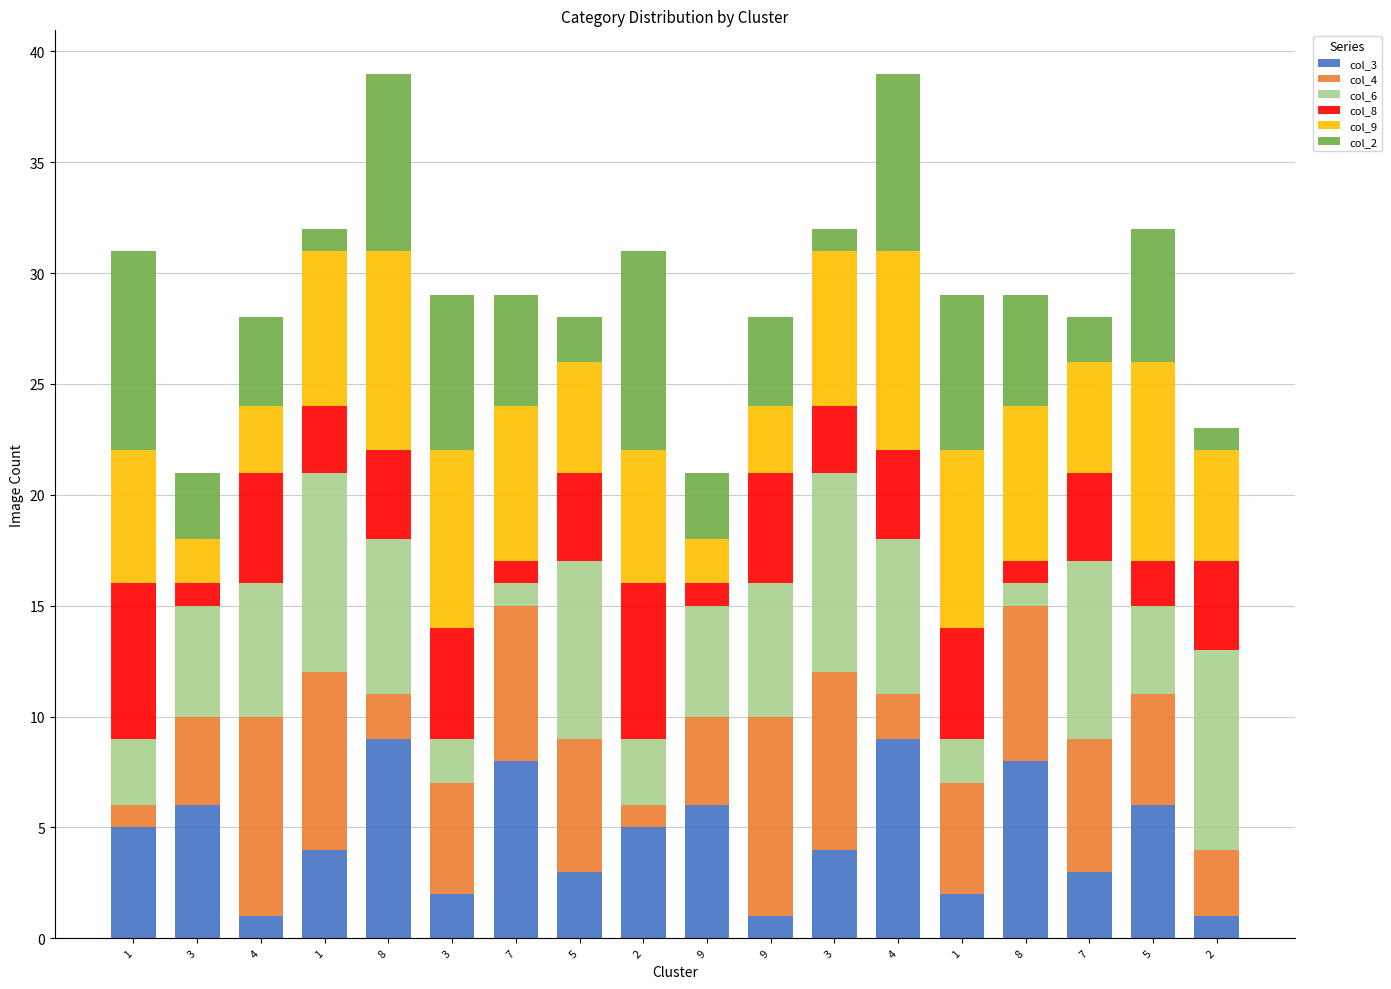

Does the chart contain any negative values?

No